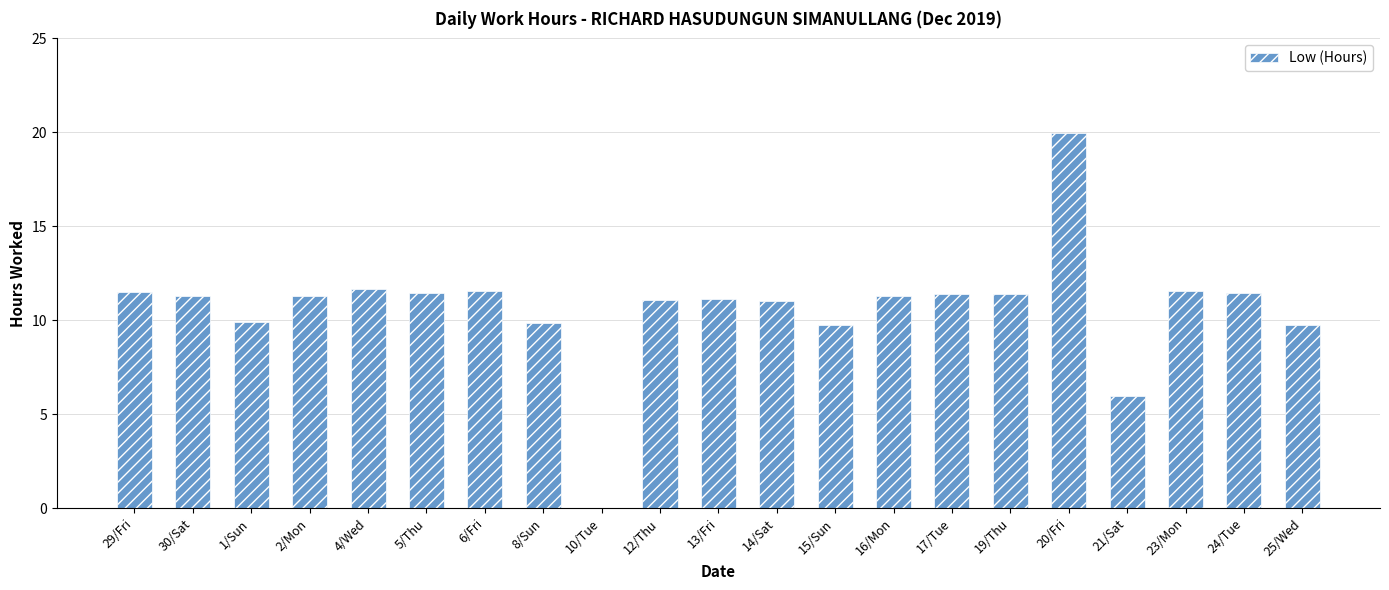

What is the approximate value at 21/Sat?

6.0